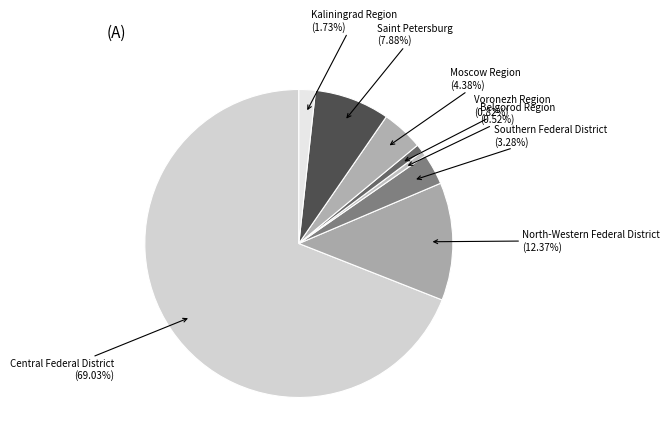

What is the majority slice?

Central Federal District